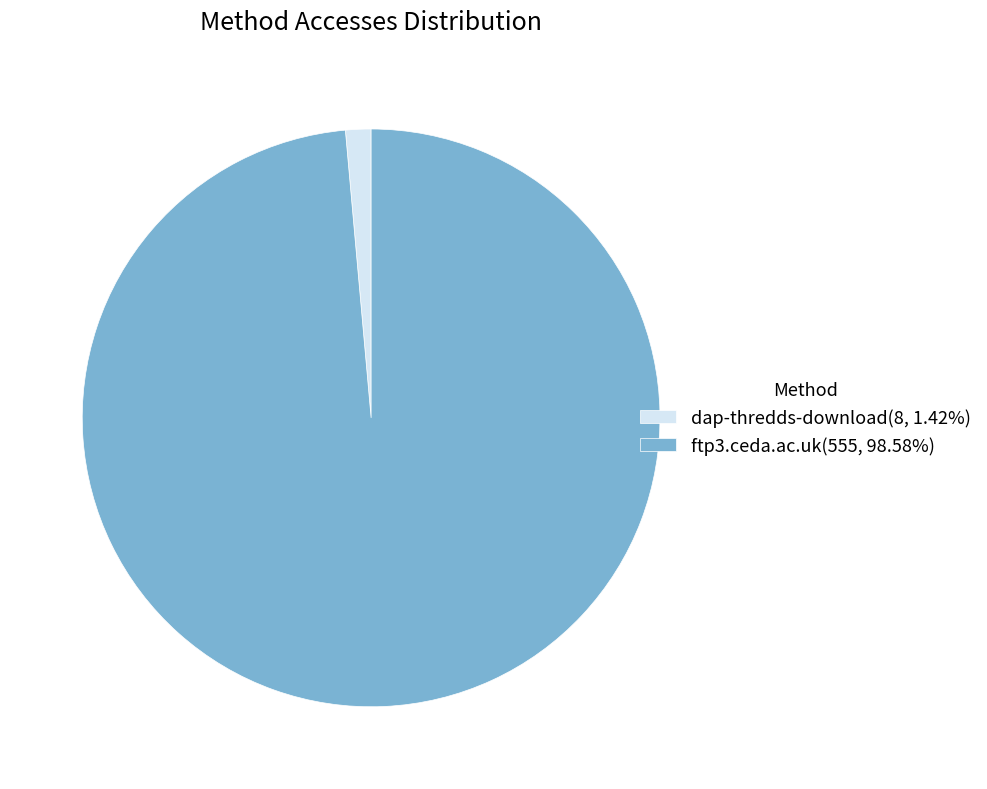

Count the number of slices in the pie.

2